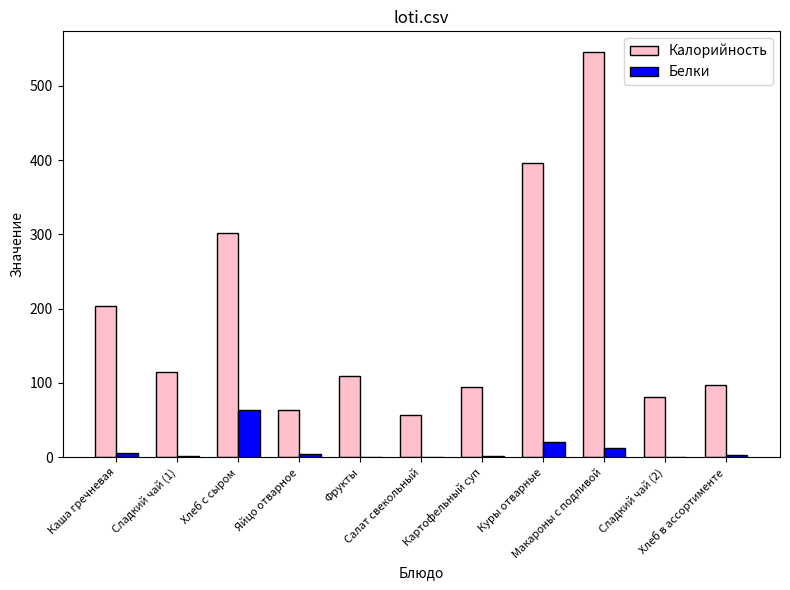

What is the sum of all Калорийность values?

2064.1